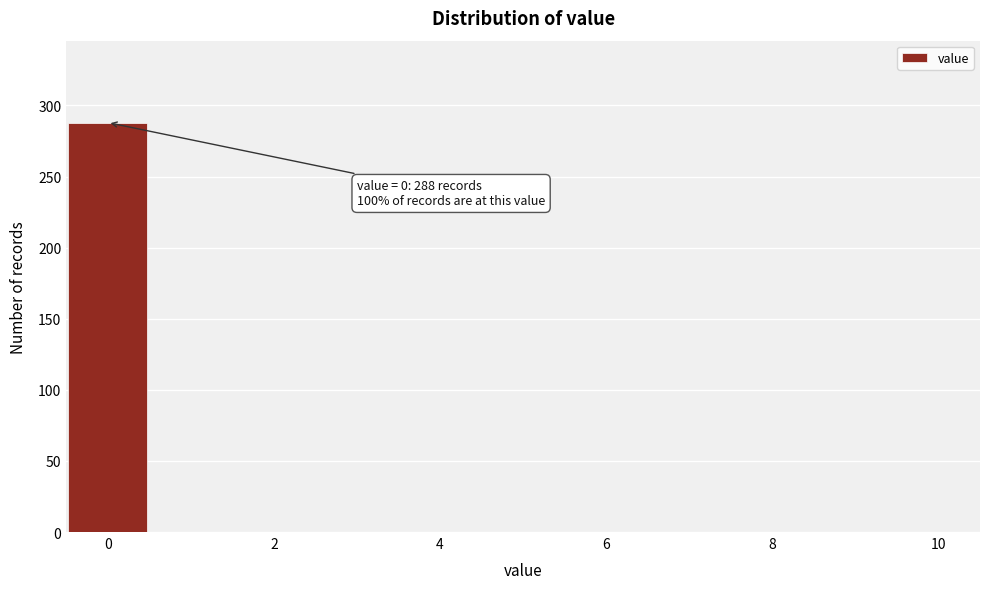

Over which range of the x-axis is the bar tallest?

-0.5 to 0.5